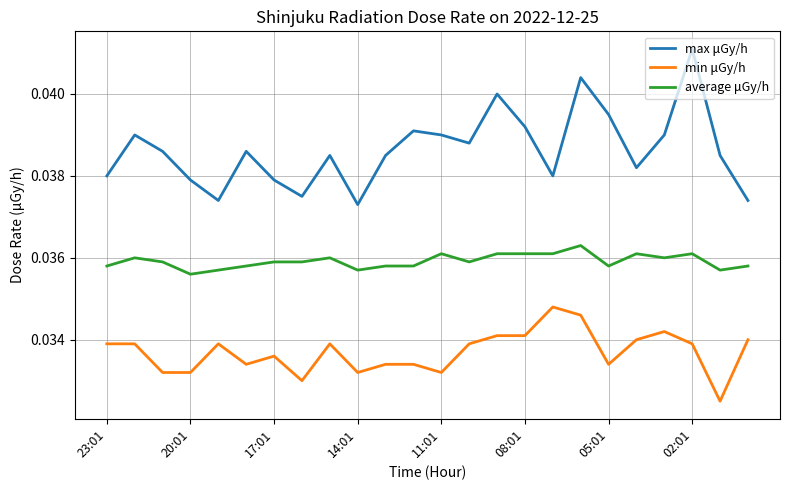

What are all the series names shown in the legend?

max μGy/h, min μGy/h, average μGy/h